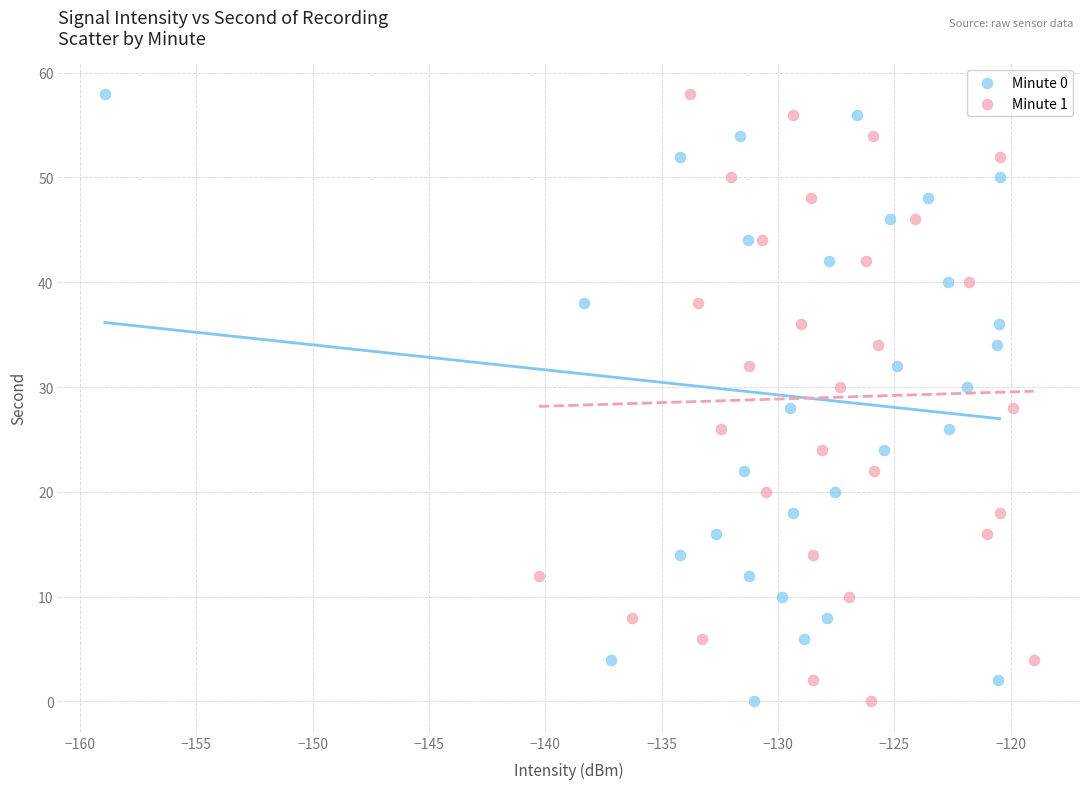

What are all the series names shown in the legend?

Minute 0, Minute 1